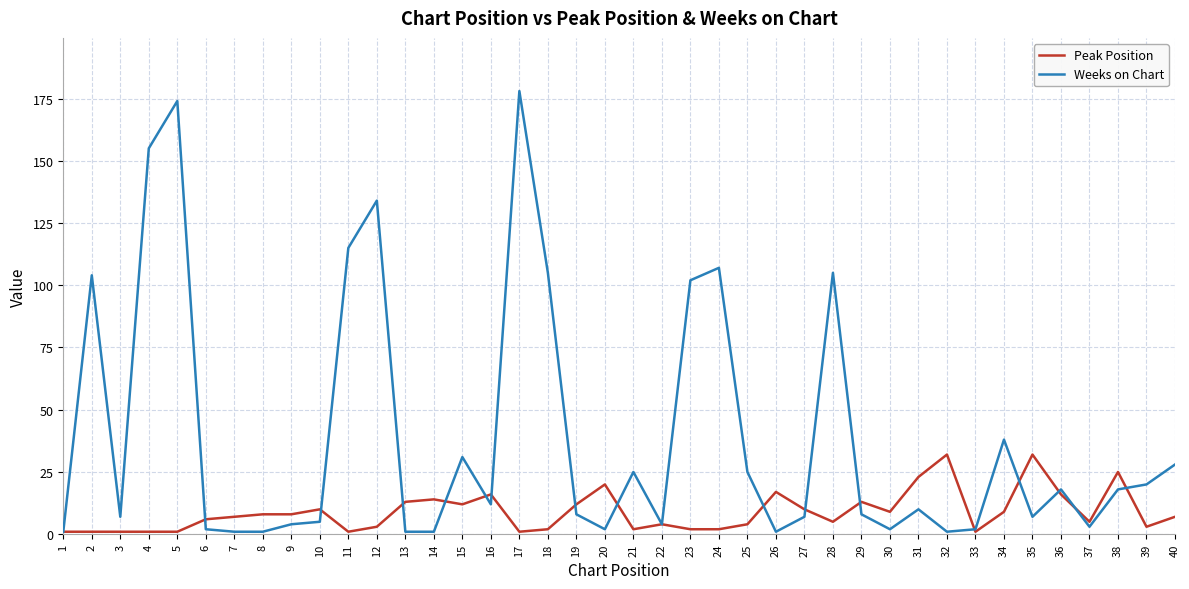

Which series has the largest range (max minus min)?

Weeks on Chart